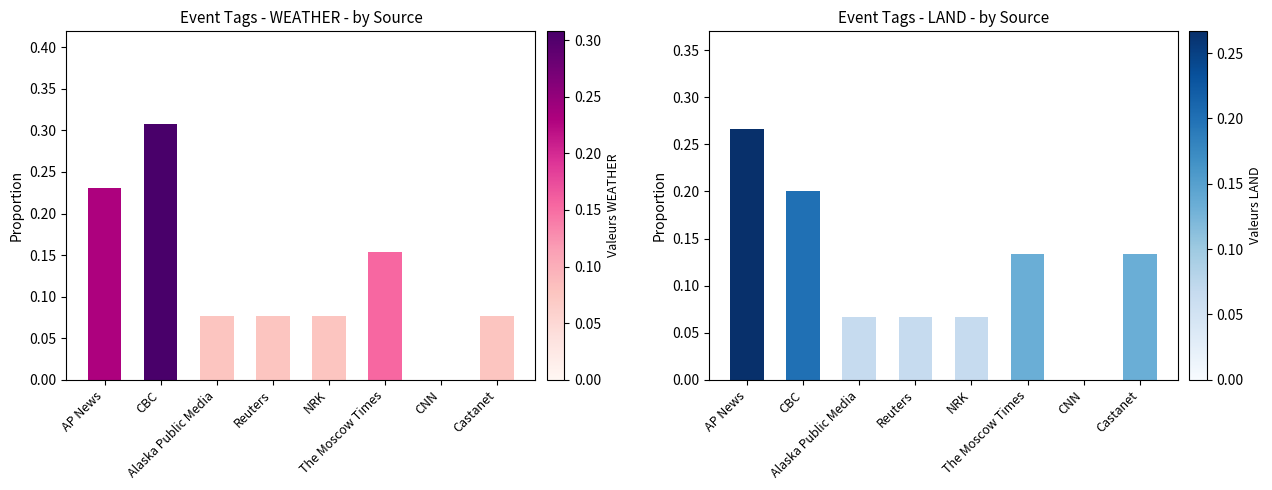

Where is WEATHER nearest to the value 0?

CNN